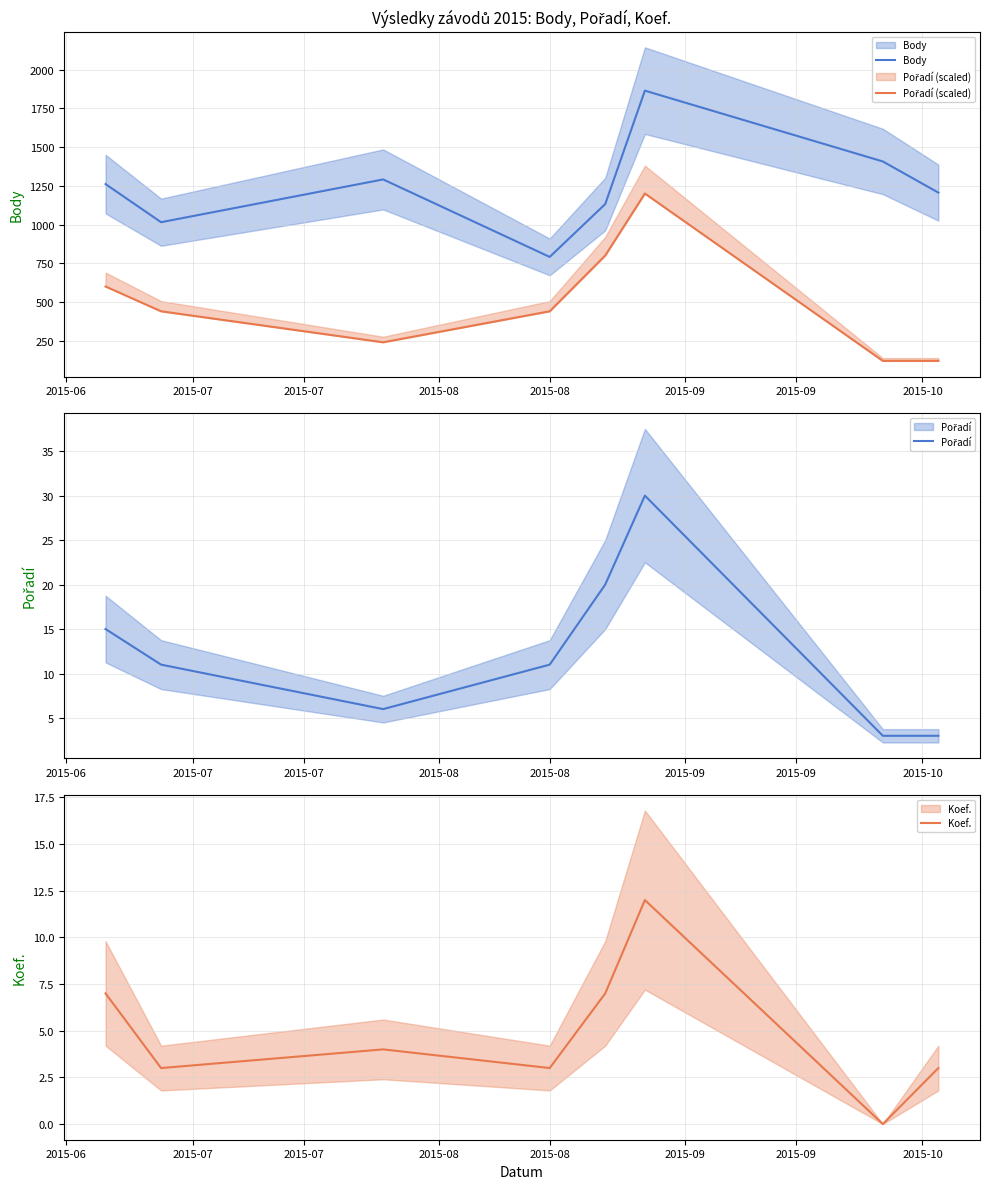

What is the value of the Pořadí (scaled) point at the 6th from the left?

1200